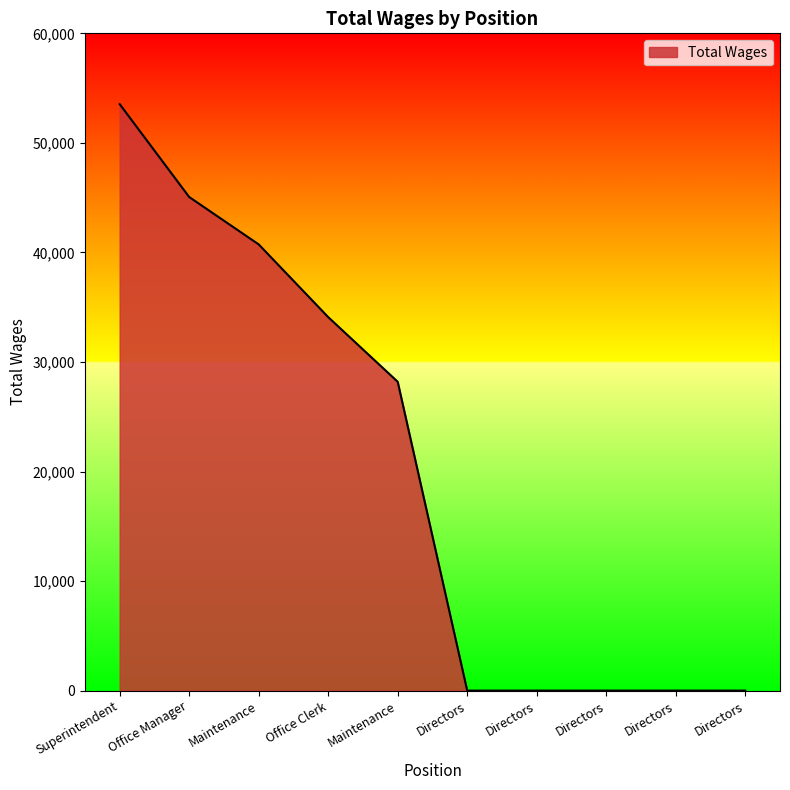

Reading left to right, transcribe all the data shown in this chart.

Superintendent=53539	Office Manager=45059	Maintenance=40733	Office Clerk=34095	Maintenance=28192	Directors=0	Directors=0	Directors=0	Directors=0	Directors=0